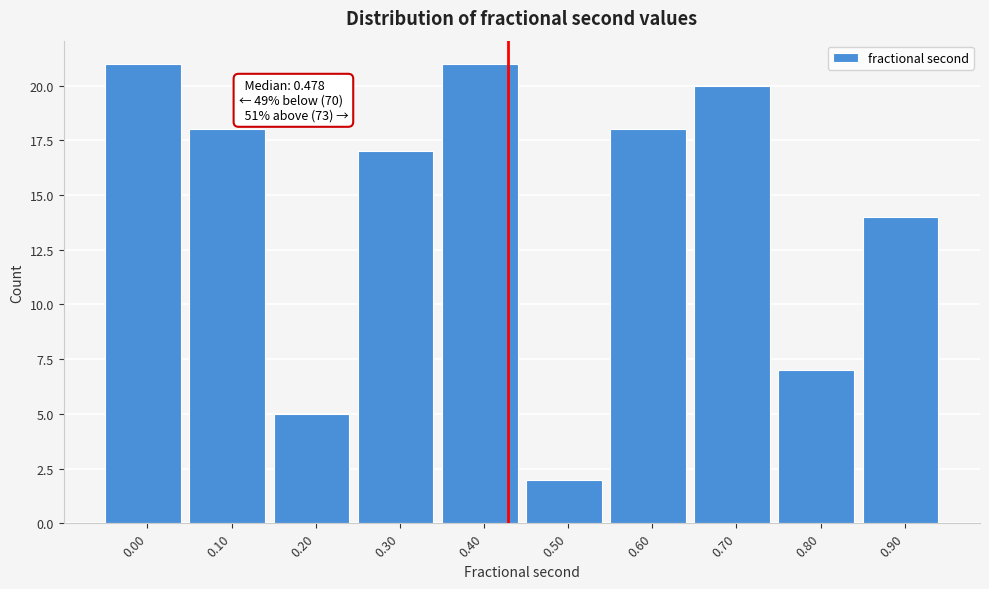

Reading left to right, what are all the values shown in this chart?

0.00=21	0.10=18	0.20=5	0.30=17	0.40=21	0.50=2	0.60=18	0.70=20	0.80=7	0.90=14